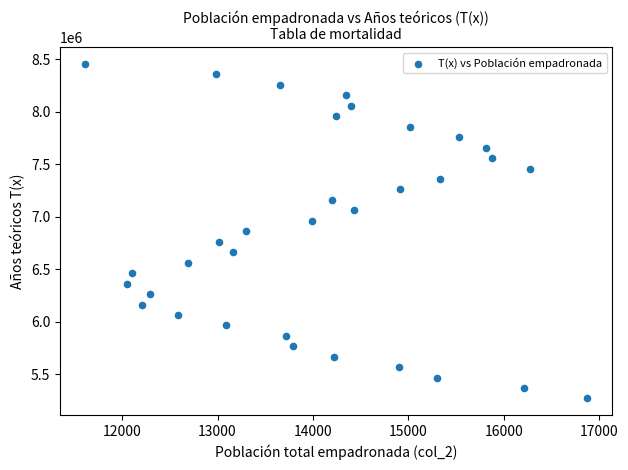

What is the range of Y values (max minus min)?

3188837.2